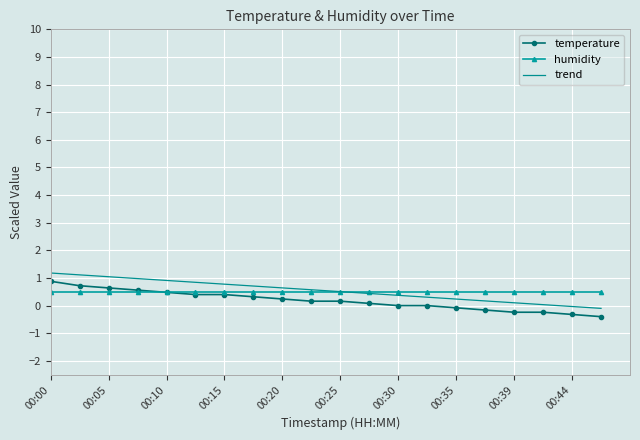

True or false: temperature and trend intersect in this chart.

False